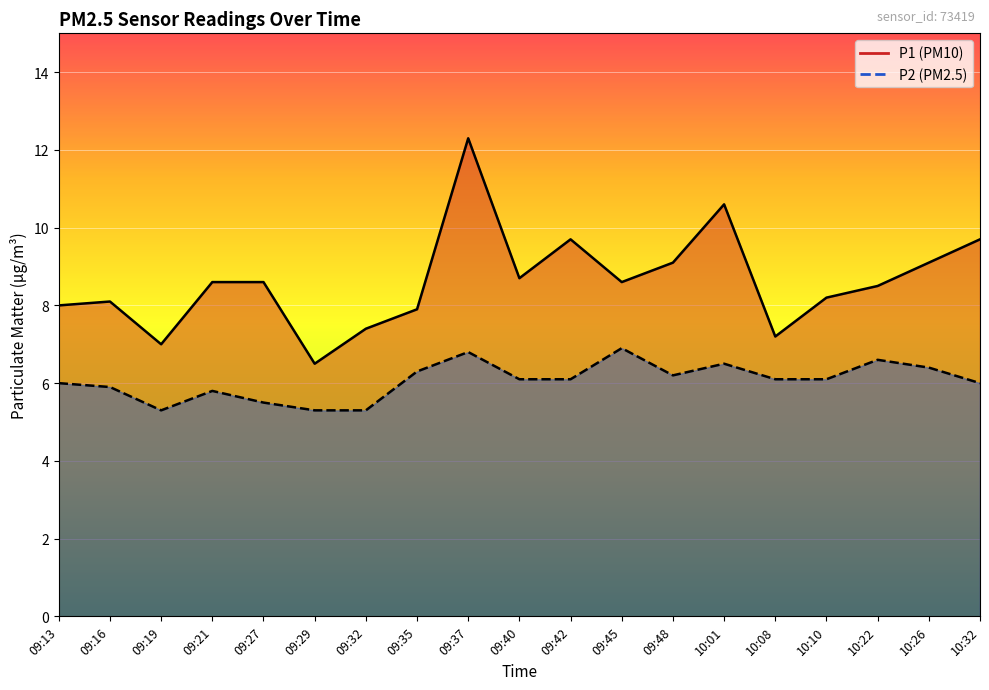

Rank the series at 09:45 from lowest to highest value.

P2, P1